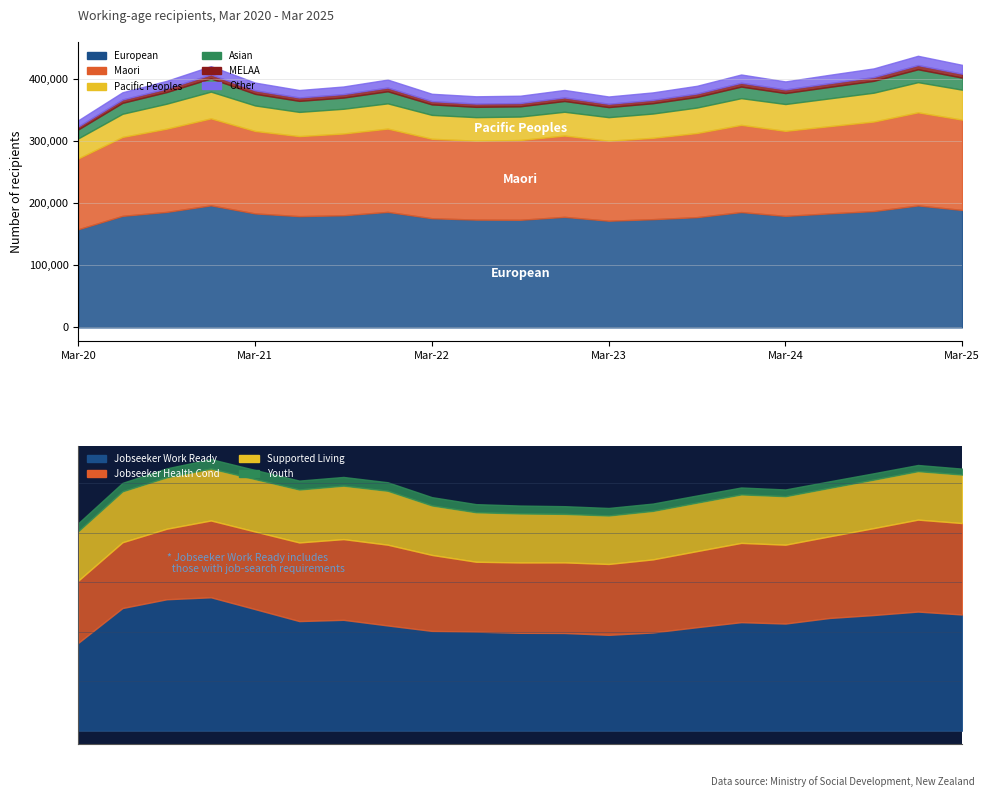

Between Mar-20 and Jun-22, which series saw the biggest shift?

European